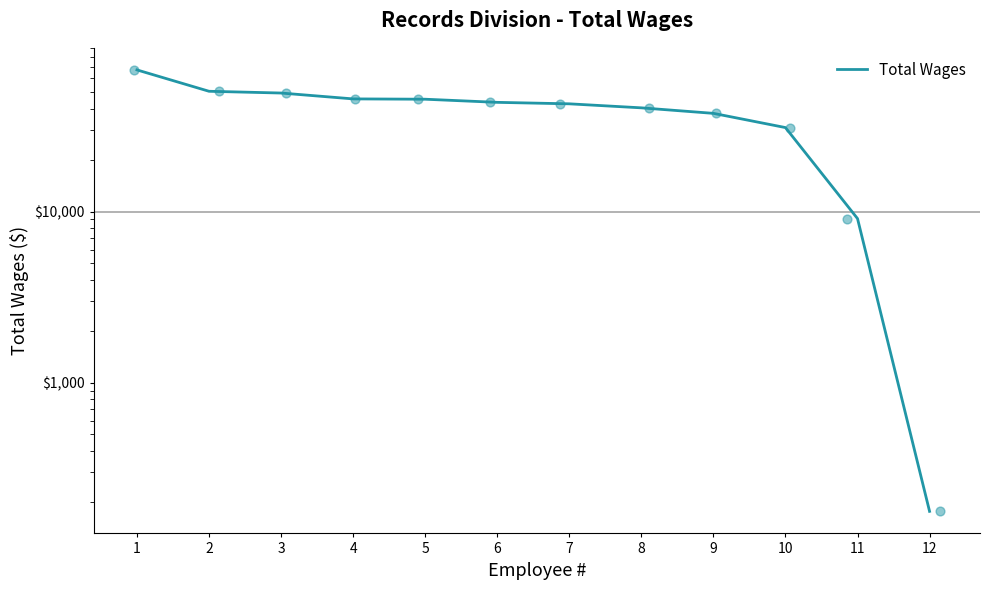

What is the ratio of the value at 7 to the value at 10?

1.4